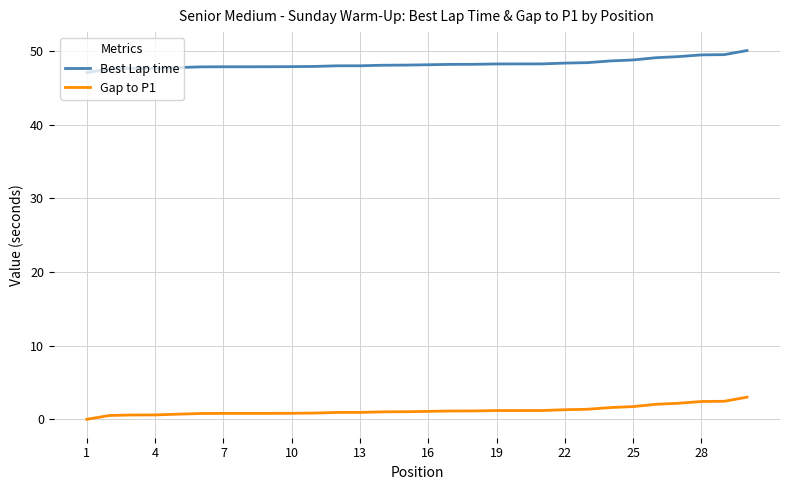

What is the difference between the maximum and minimum values in the Gap to P1 series?

3.0